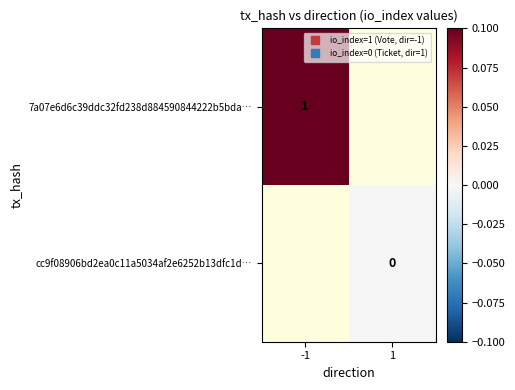

Which category has the lowest value across all series?

1